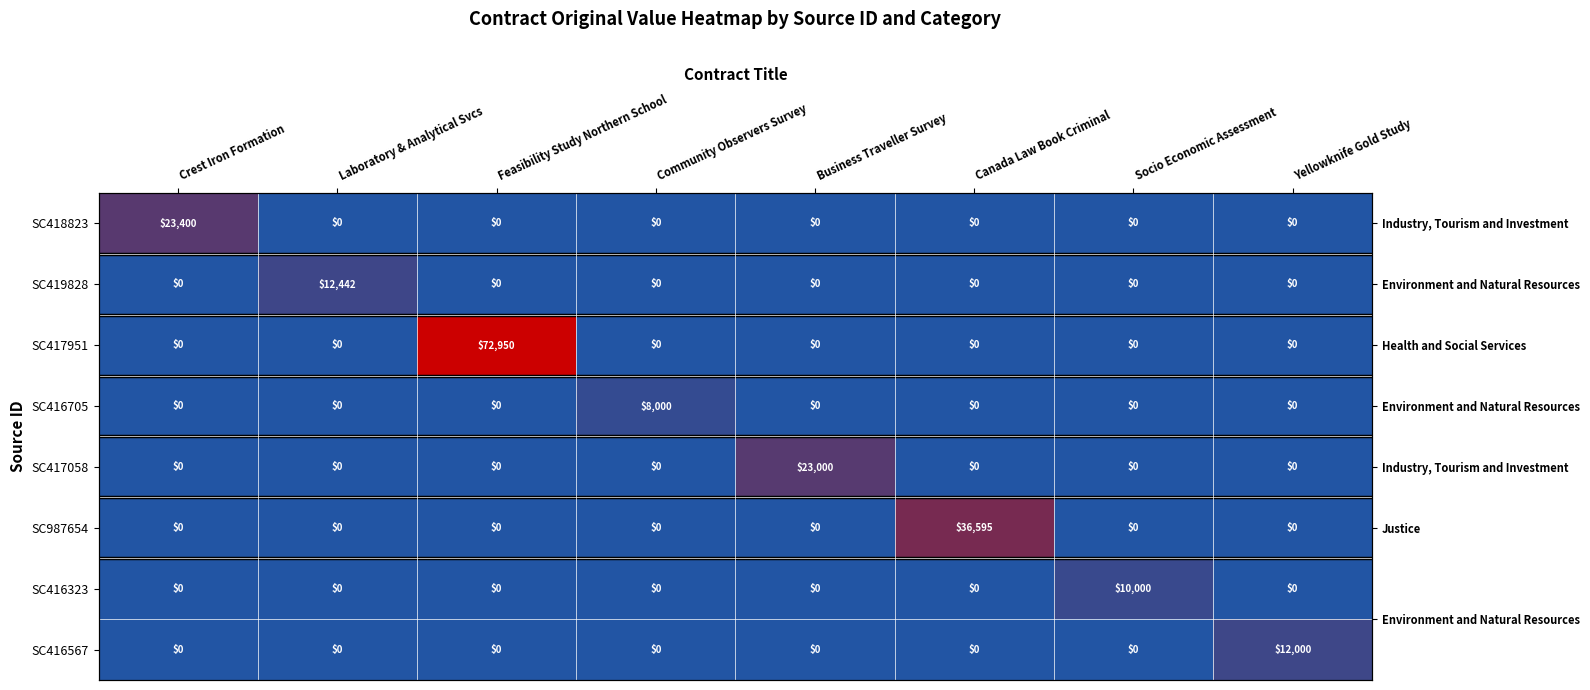

At which category does the chart reach its peak across all series?

Feasibility Study Northern School